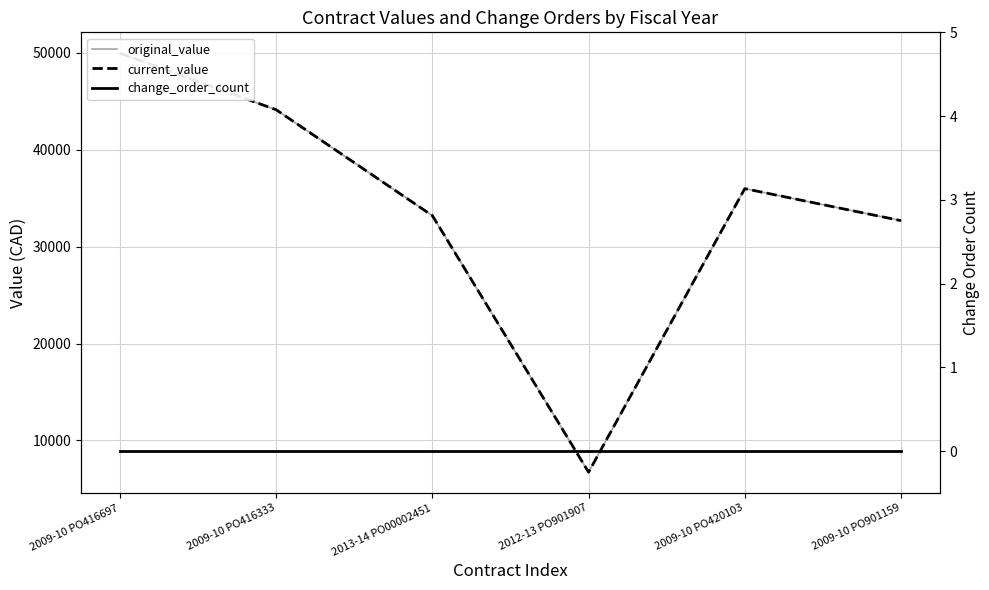

Where is the first local minimum for current_value?

2012-13 PO901907